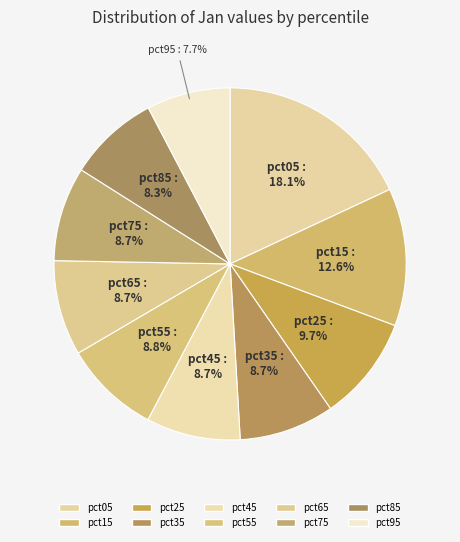

Which slice is the largest?

pct05